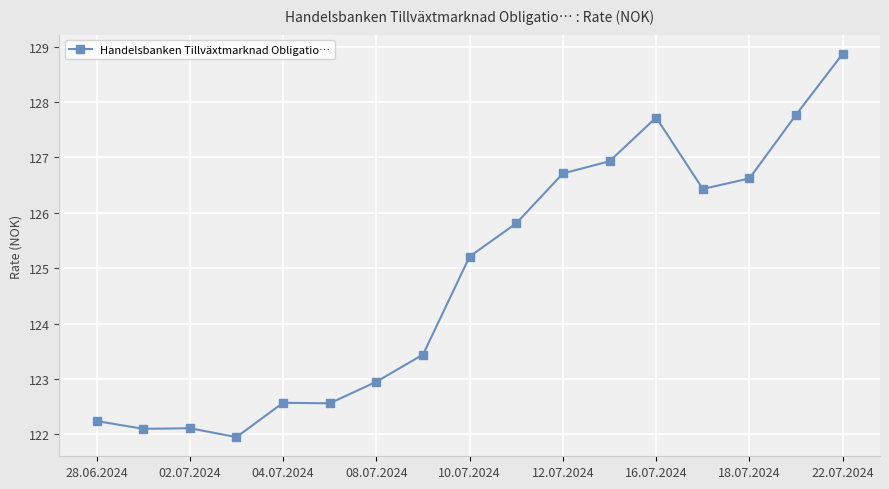

What is the maximum value shown in the chart?

128.9